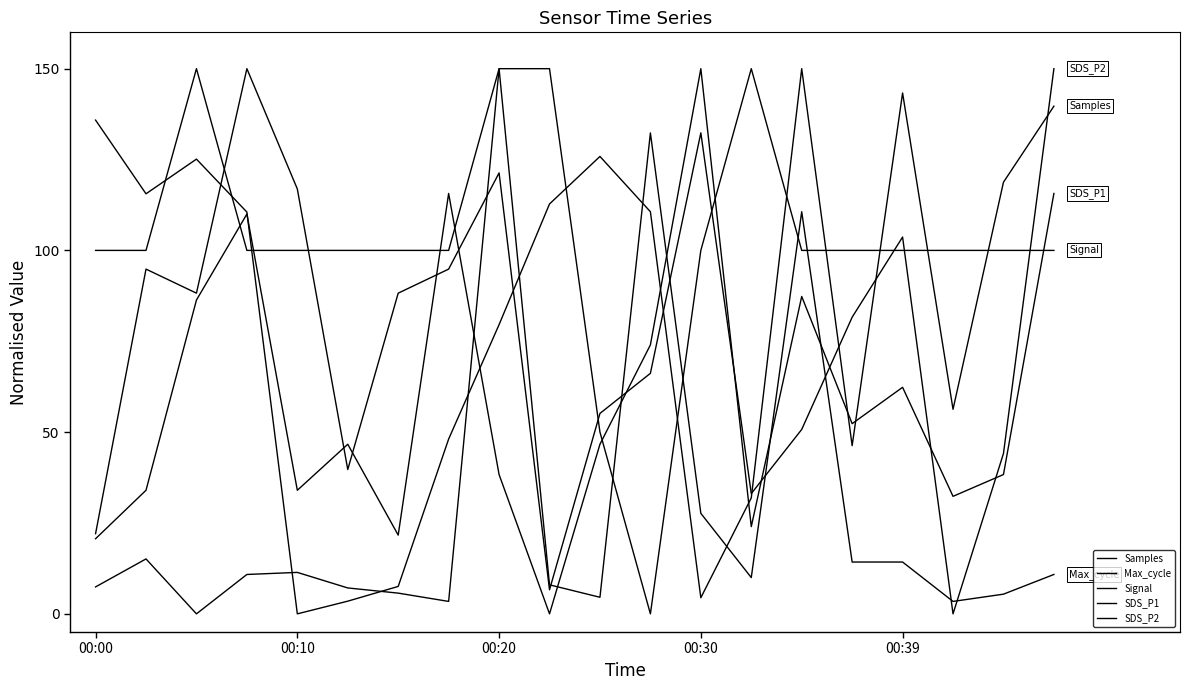

How many lines are shown in the chart?

5